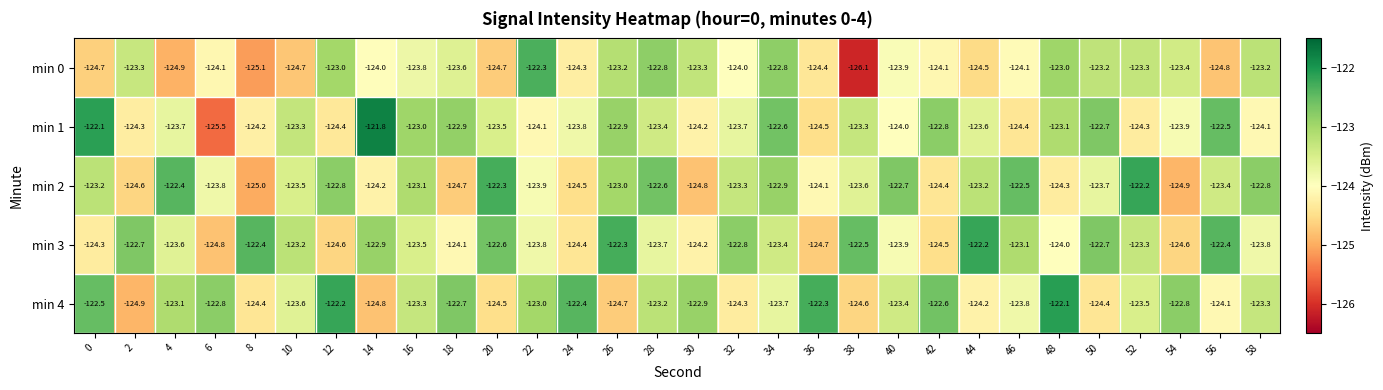

What is the difference between the highest and lowest values at 10?

1.5